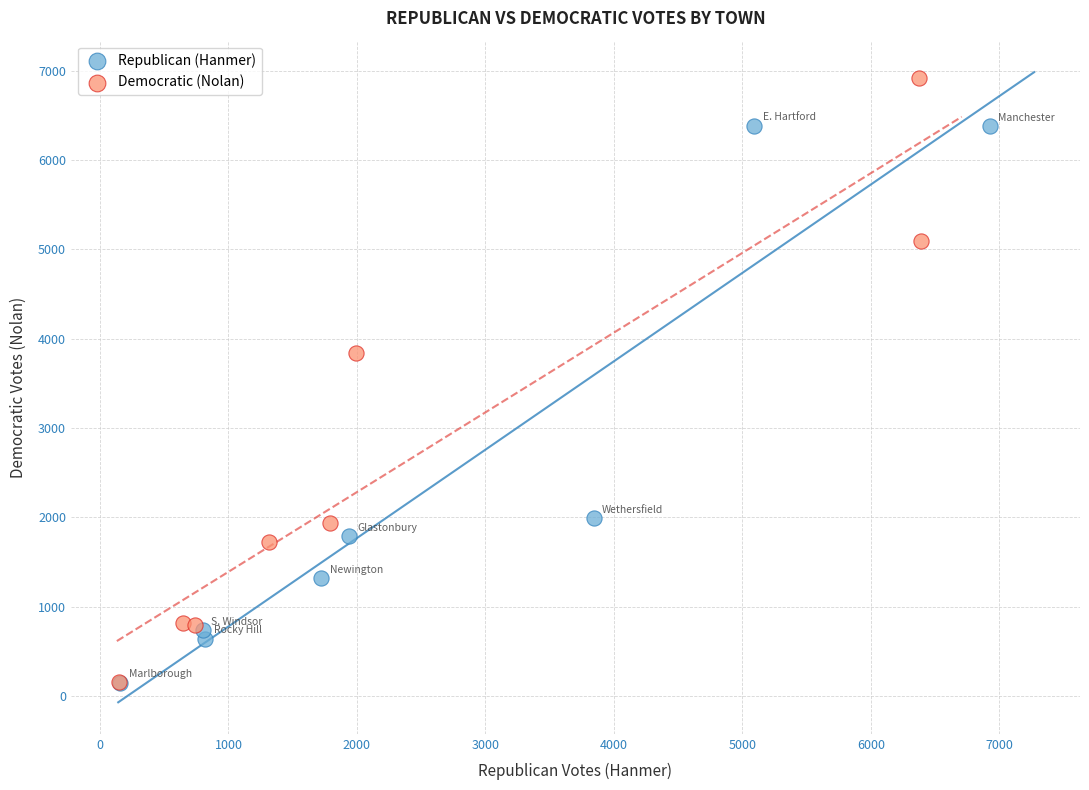

Which series reaches the maximum Y coordinate?

Democratic (Nolan)